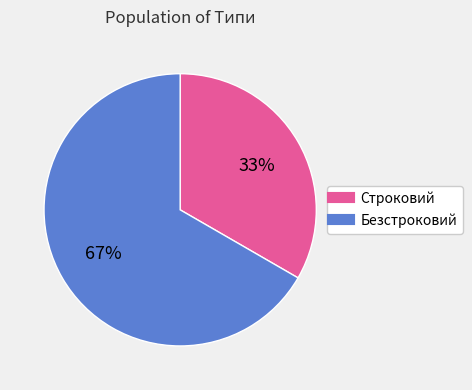

What percentage is the Строковий slice, to the nearest percent?

33%